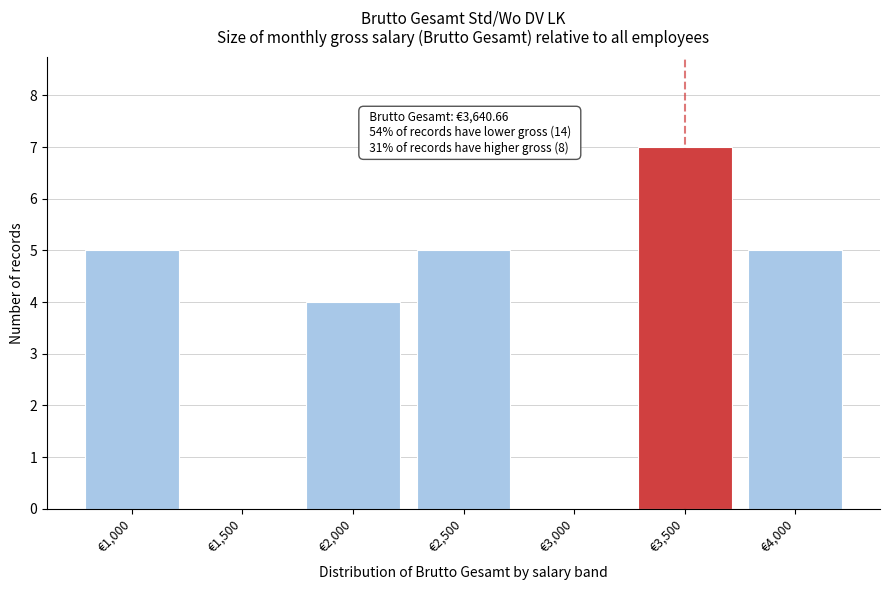

Reading left to right, what are all the values shown in this chart?

€1,000=5	€1,500=0	€2,000=4	€2,500=5	€3,000=0	€3,500=7	€4,000=5